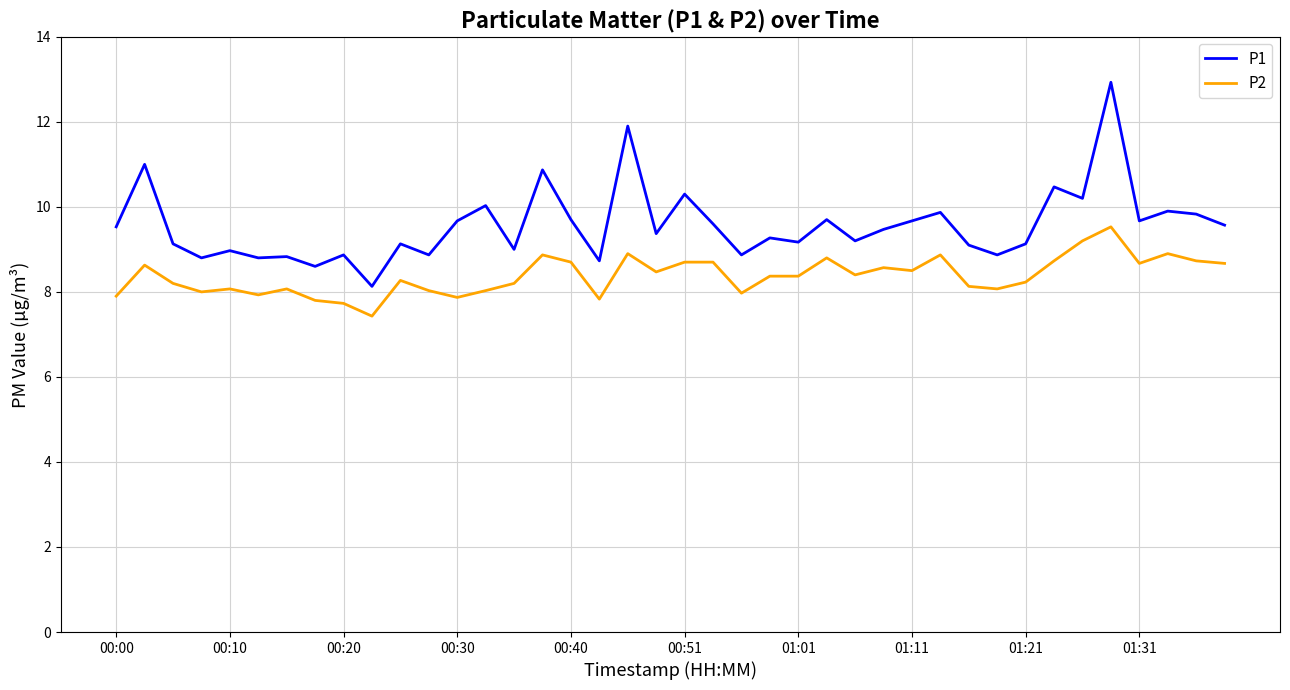

True or false: P1 and P2 intersect in this chart.

False